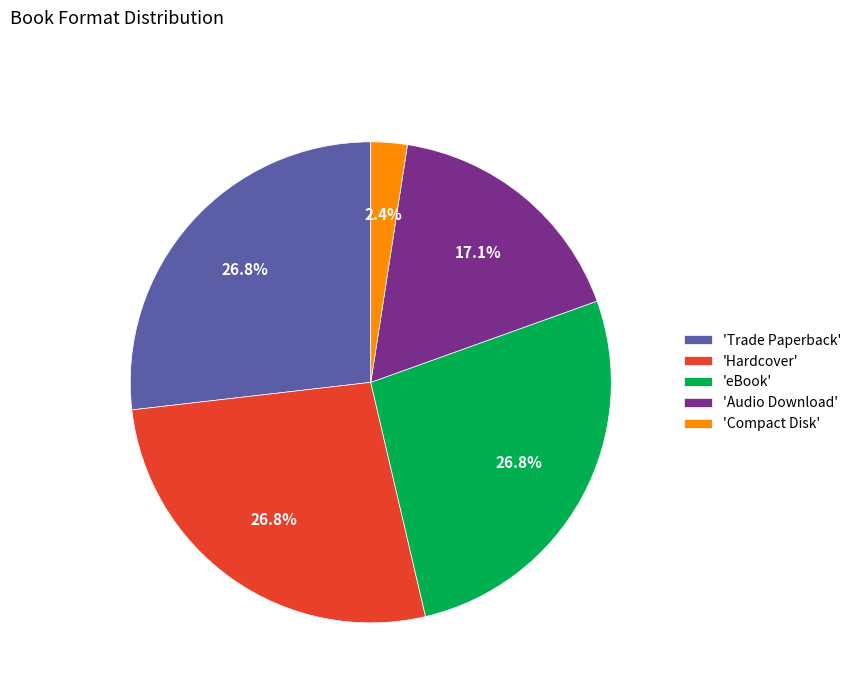

How many segments does this pie chart have?

5